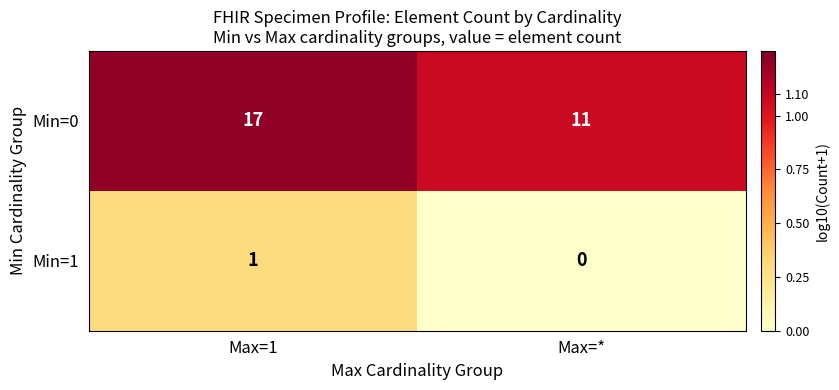

Rank the series at Max=1 from highest to lowest value.

Min=0, Min=1